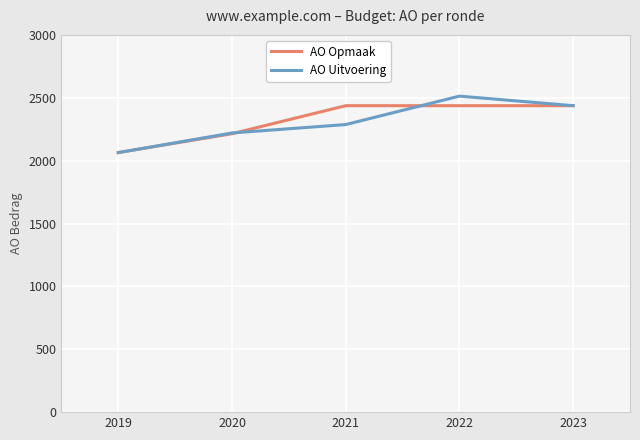

True or false: AO Uitvoering has more than 1 interior local peaks.

False